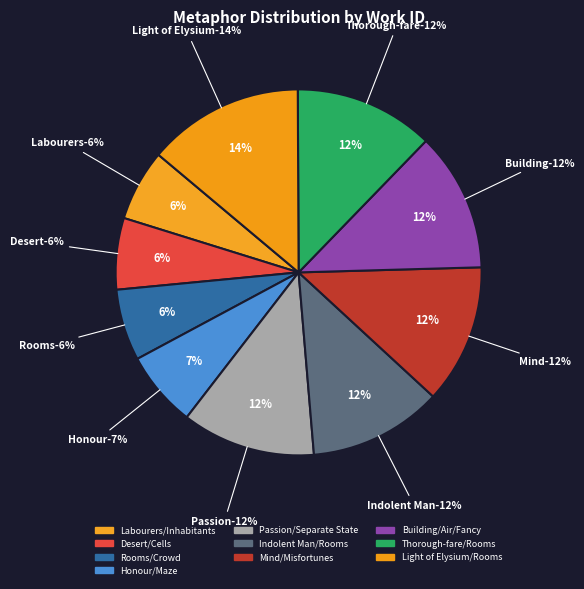

Is there a majority slice in this chart?

No